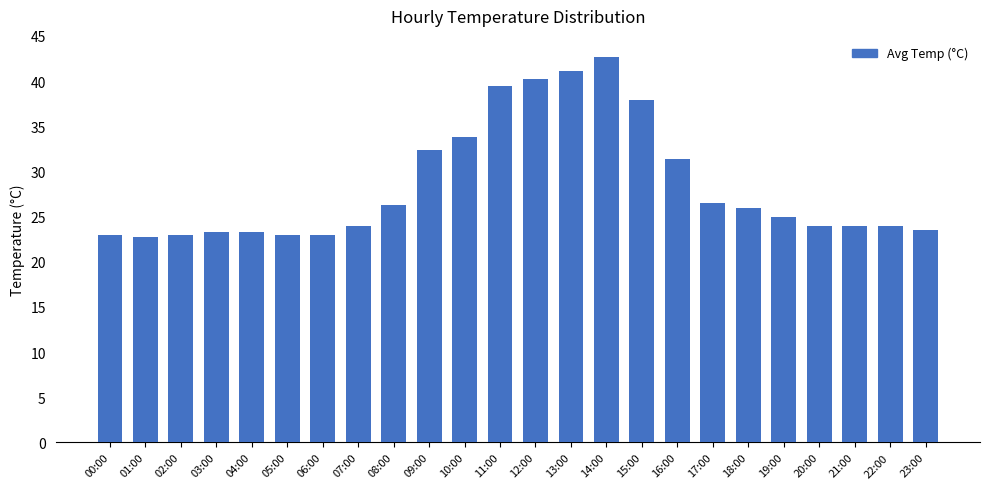

Does the chart contain any negative values?

No